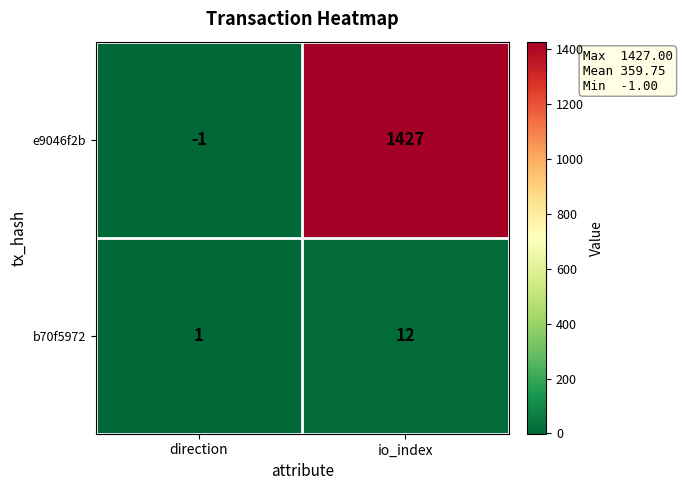

Between direction and io_index, which series saw the biggest shift?

e9046f2b